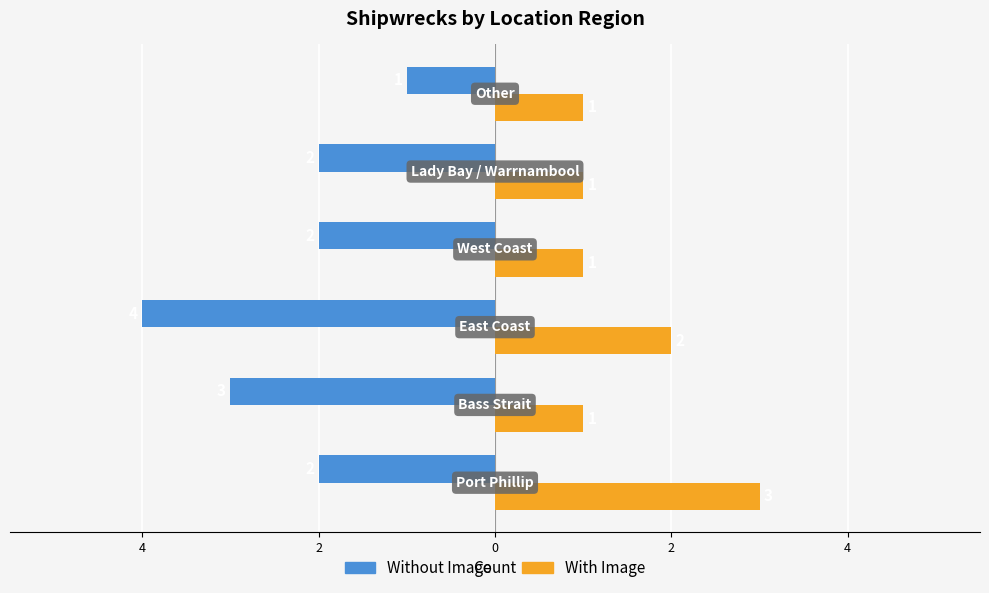

What are all the series names shown in the legend?

Without Image, With Image